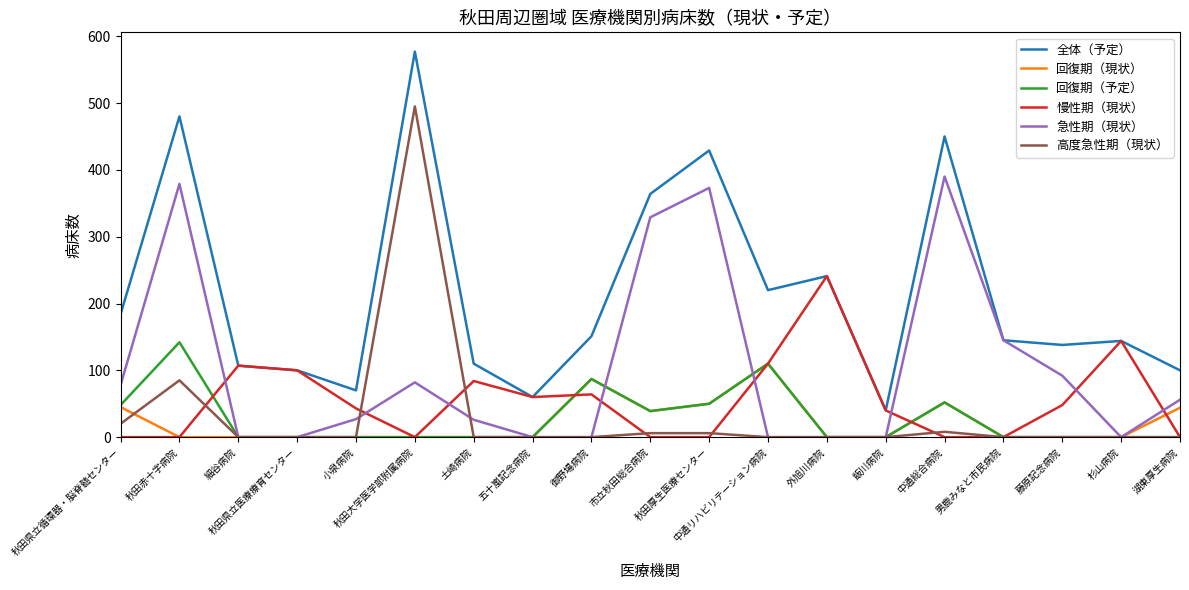

Which series has the widest spread of values?

全体（予定）